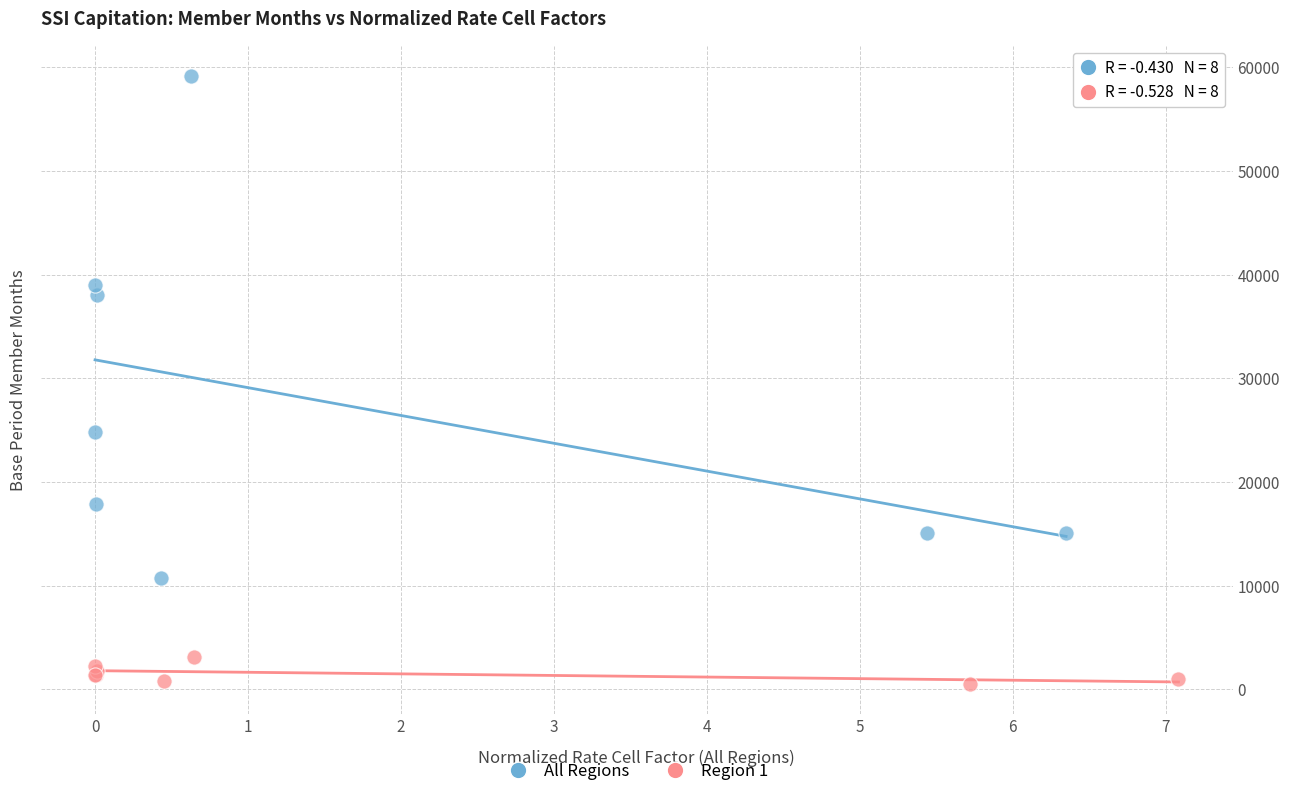

Which series has the widest spread of Y values?

All Regions